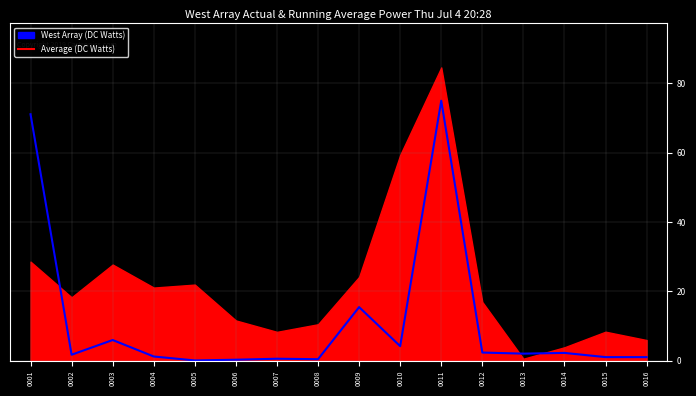

Where is the first local minimum?

0002